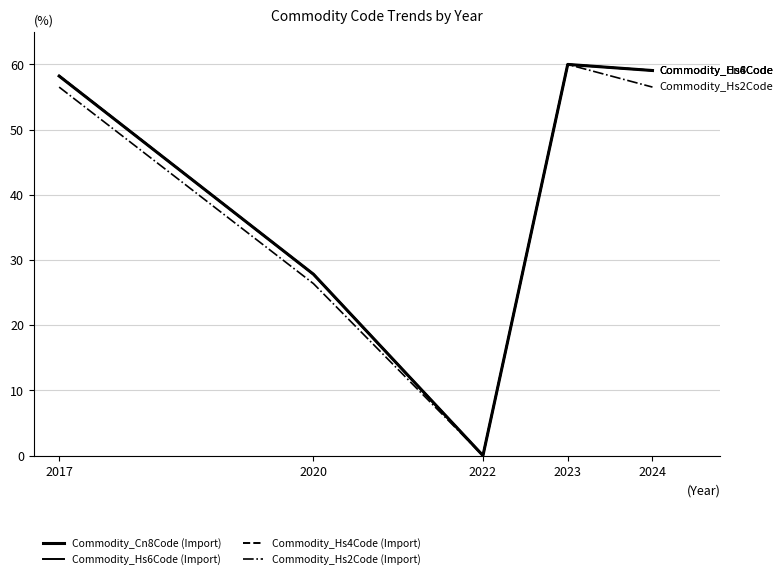

True or false: Commodity_Cn8Code (Import) and Commodity_Hs2Code (Import) intersect in this chart.

False